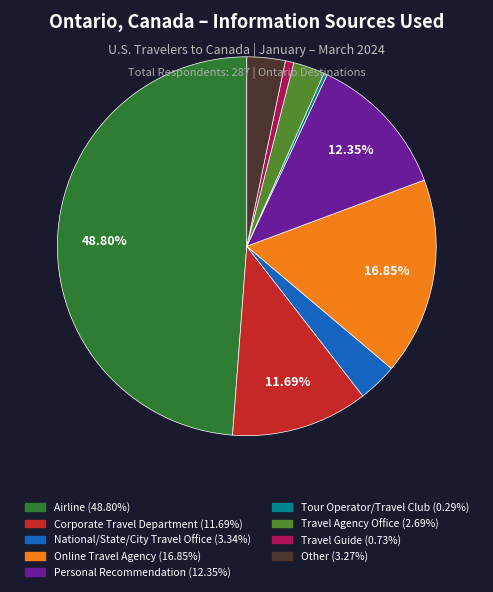

Does Corporate Travel Department represent more than half of the total?

No